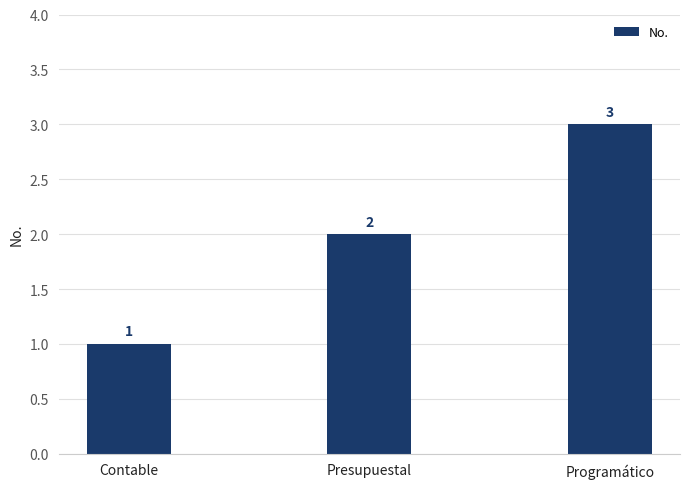

How many bars are there in total?

3